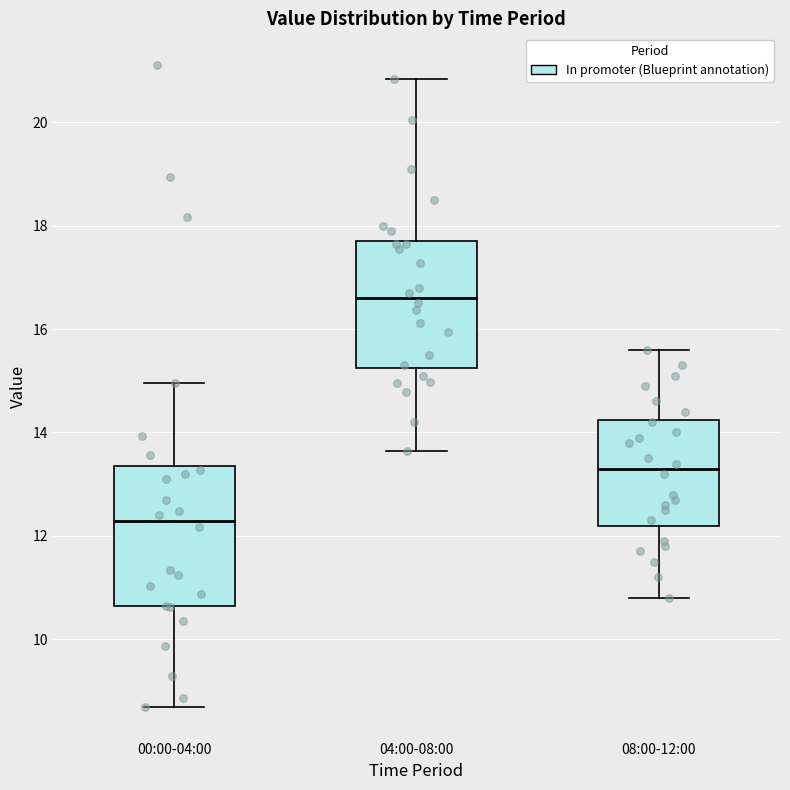

Reading left to right, read every box against the y-axis: the position of its median line, the range the box covers, and the ends of its whiskers. The values are not printed on the chart, so give them approximately, as read against the axis.

00:00-04:00: median 12.2, box 10.6 to 13.4, whiskers 8.8 to 15.0
04:00-08:00: median 16.6, box 15.2 to 17.8, whiskers 13.6 to 20.8
08:00-12:00: median 13.4, box 12.2 to 14.2, whiskers 10.8 to 15.6